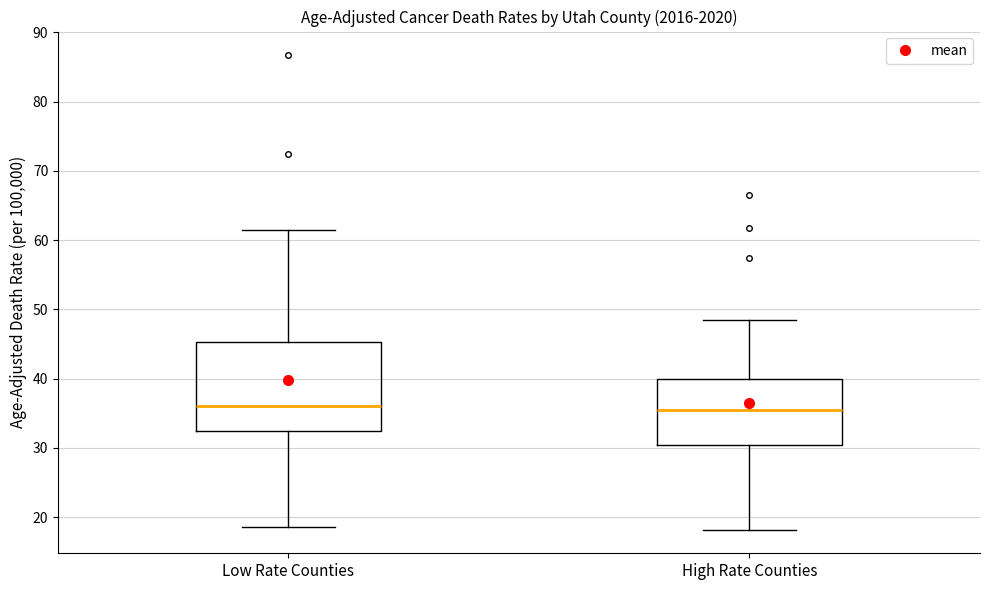

Where does the lower whisker of the box for High Rate Counties end on the y-axis? The values are not printed on the chart, so give them approximately, as read against the axis.

18